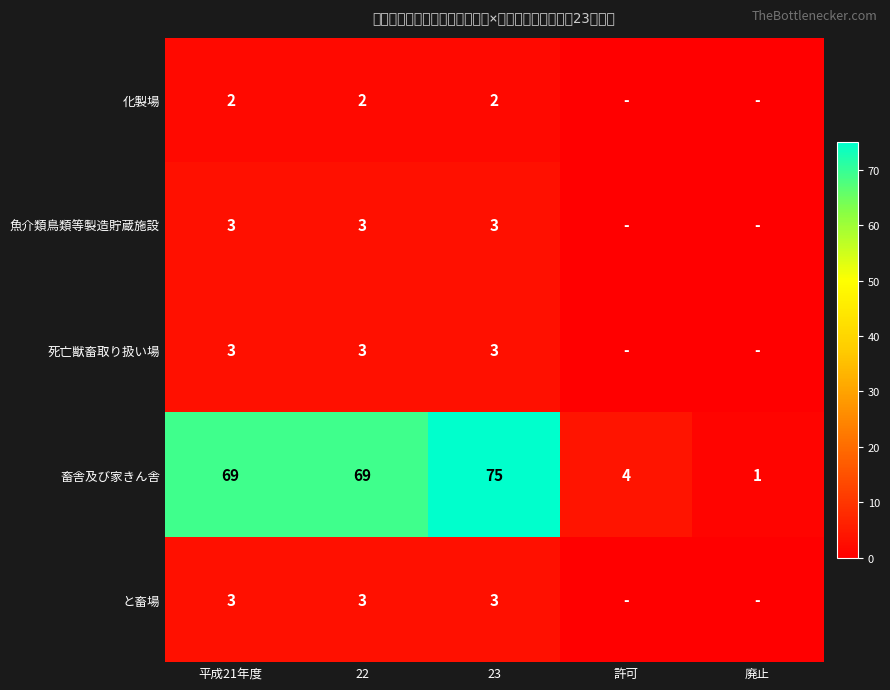

Which series changed the most between 22 and 23?

畜舎及び家きん舎